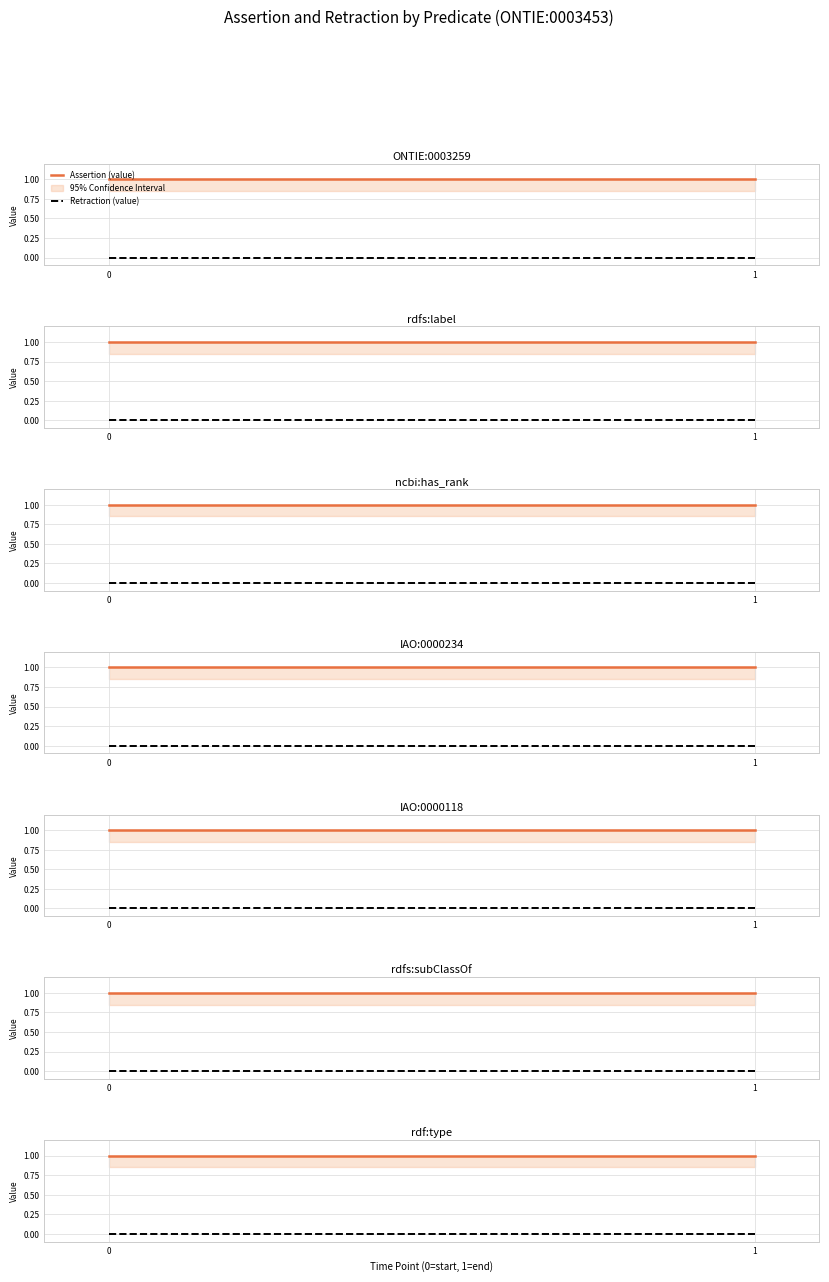

What are all the series names shown in the legend?

Assertion (value), Retraction (value)